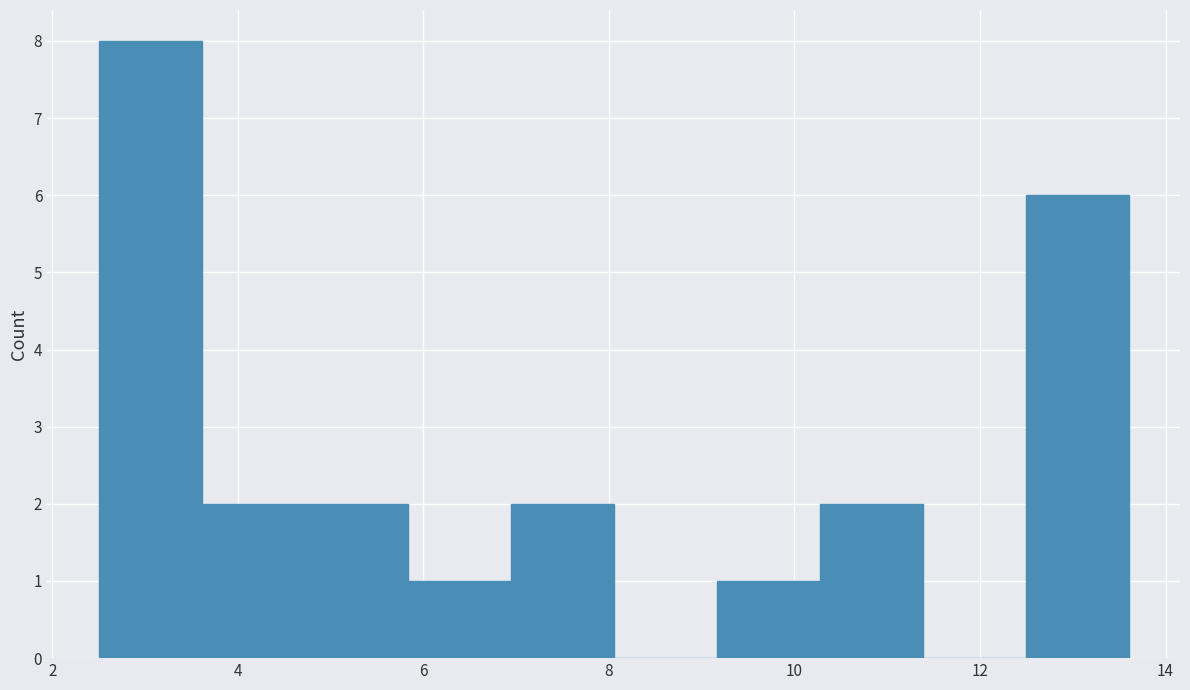

What is the height of the bar covering 9.2 to 10.2 on the x-axis? Neither the bar edges nor the heights are printed on the chart, so give them approximately, as read against the axes.

1